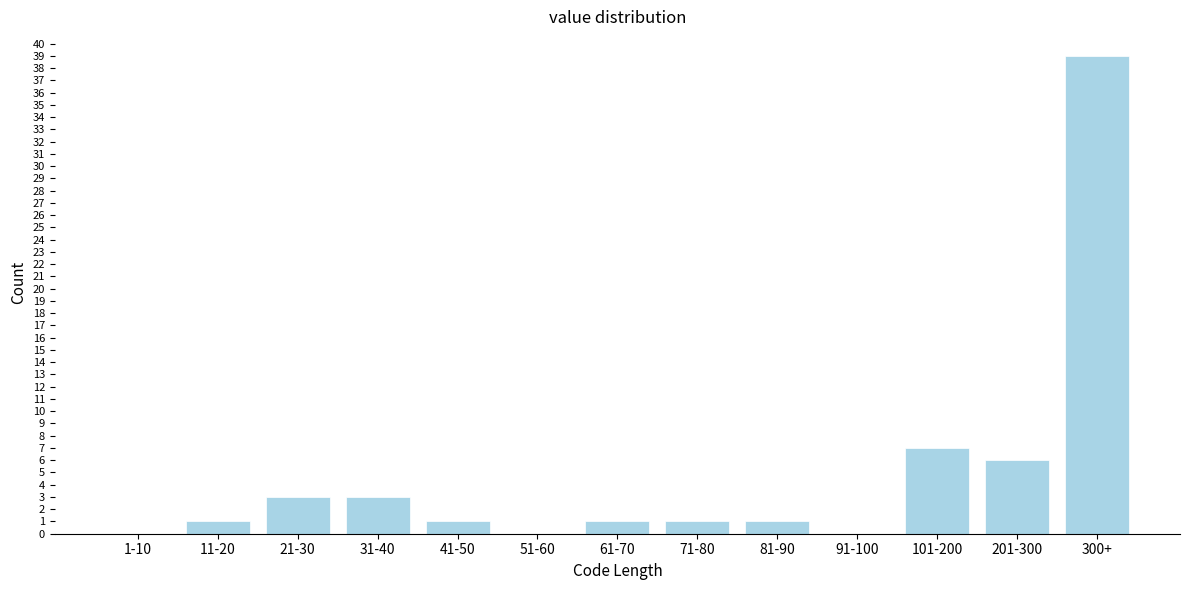

Reading right to left, list all the values displayed in this chart.

300+=39	201-300=6	101-200=7	91-100=0	81-90=1	71-80=1	61-70=1	51-60=0	41-50=1	31-40=3	21-30=3	11-20=1	1-10=0